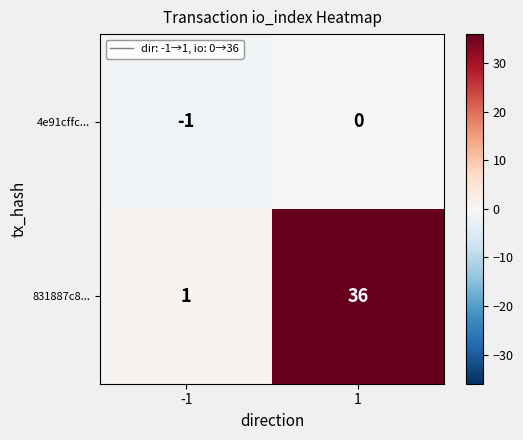

Reading right to left, list all the values displayed in this chart.

4e91cffc...: 0	-1
831887c8...: 36	1